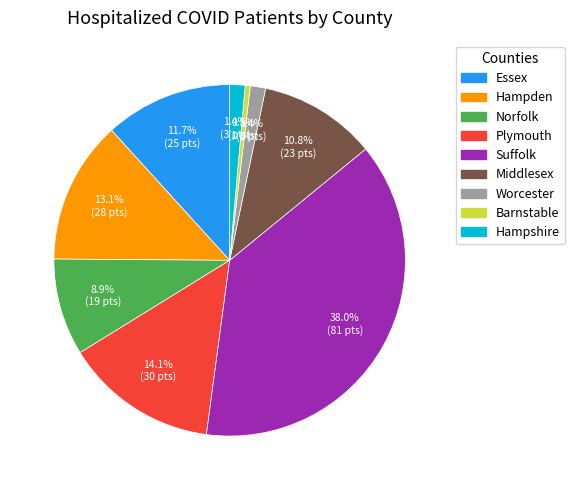

Combined, do Essex and Hampden account for over 50%?

No